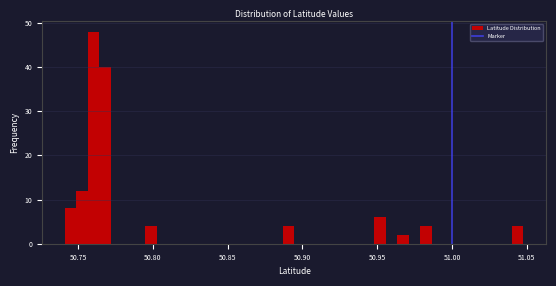

Read against the x-axis, roughly where is the centre of the tallest bar?

50.760